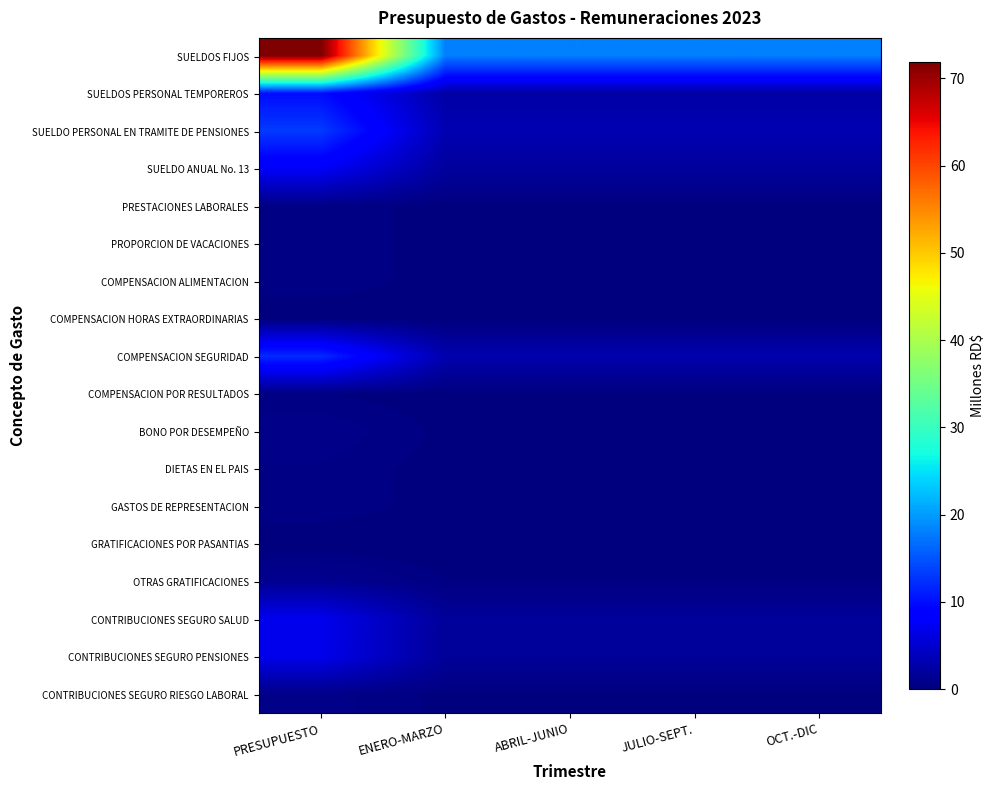

How many data points does each series have?

5